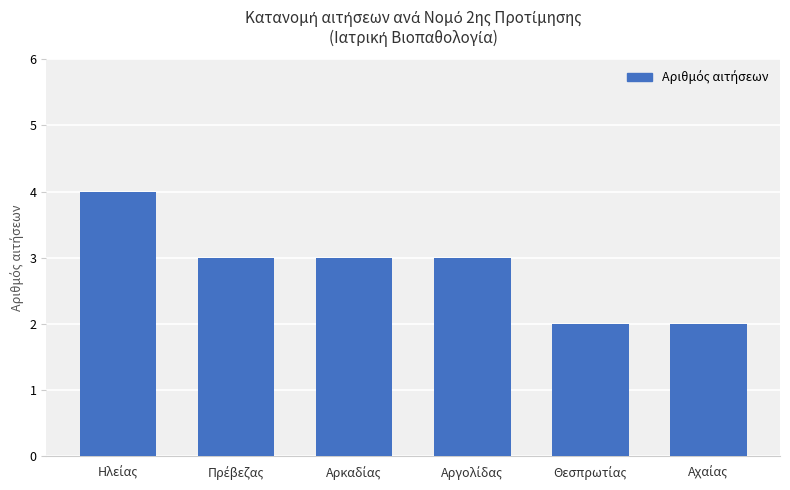

Are the bars grouped side by side (vs. stacked)?

No